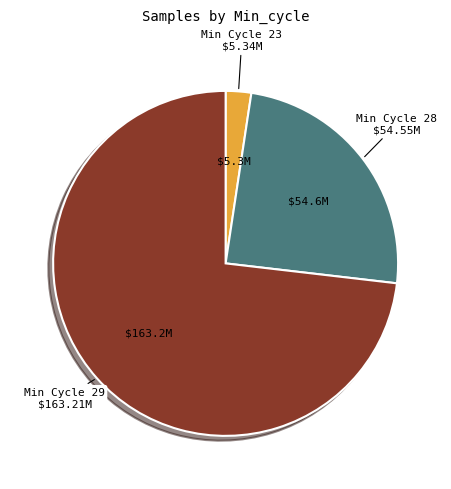

Which category has the smallest portion of the pie?

Min Cycle 23